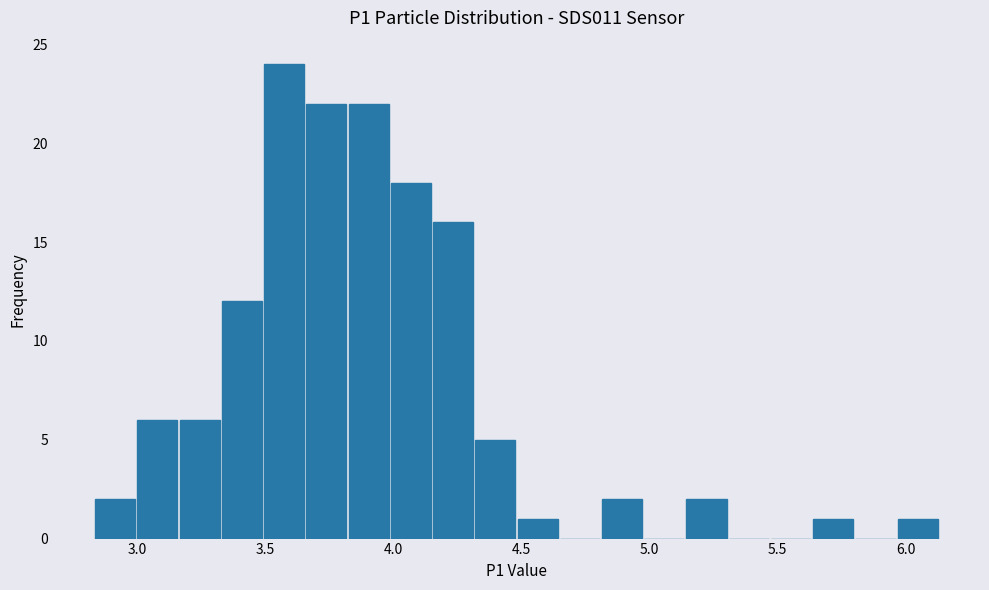

Around what value on the x-axis is the tallest bar? Give the approximate position of its centre, as read against the axis.

3.55